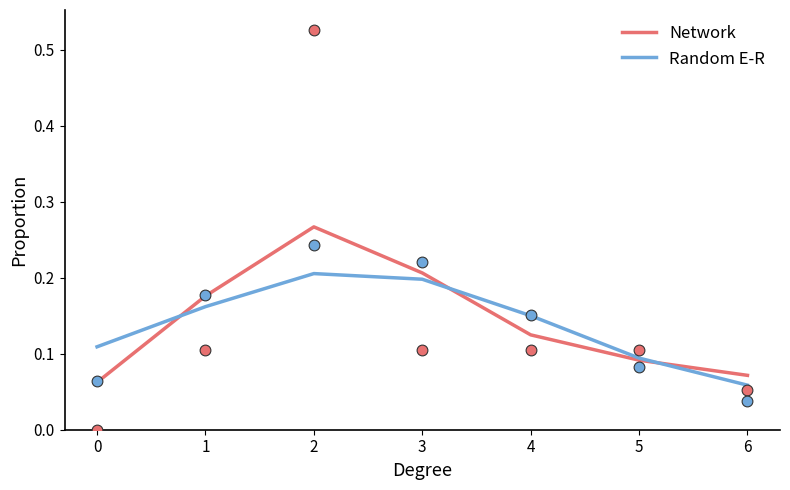

Which series reaches the minimum Y coordinate?

Random E-R